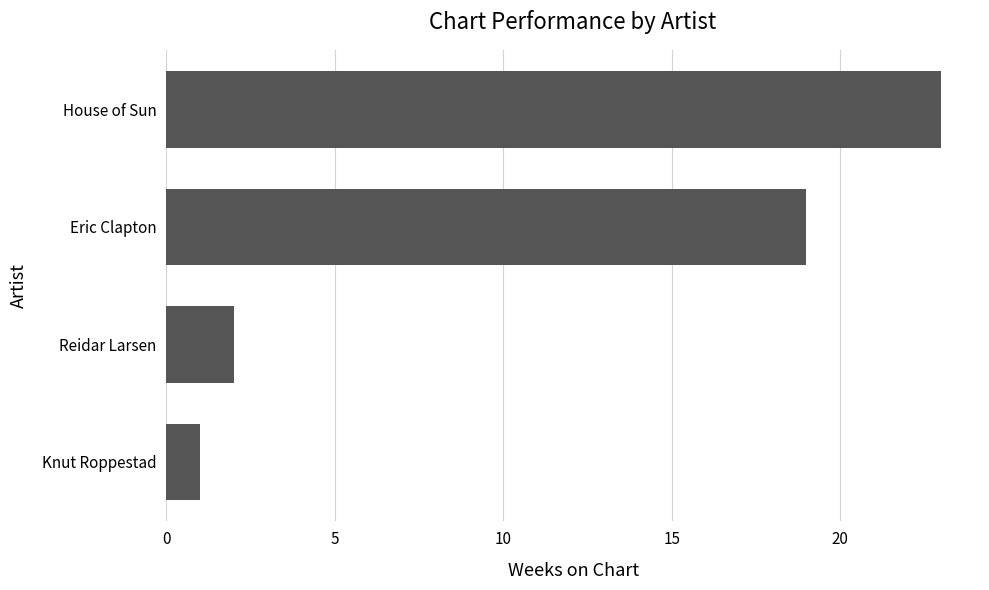

The chart shows a value of 1 at Knut Roppestad. True or false?

True